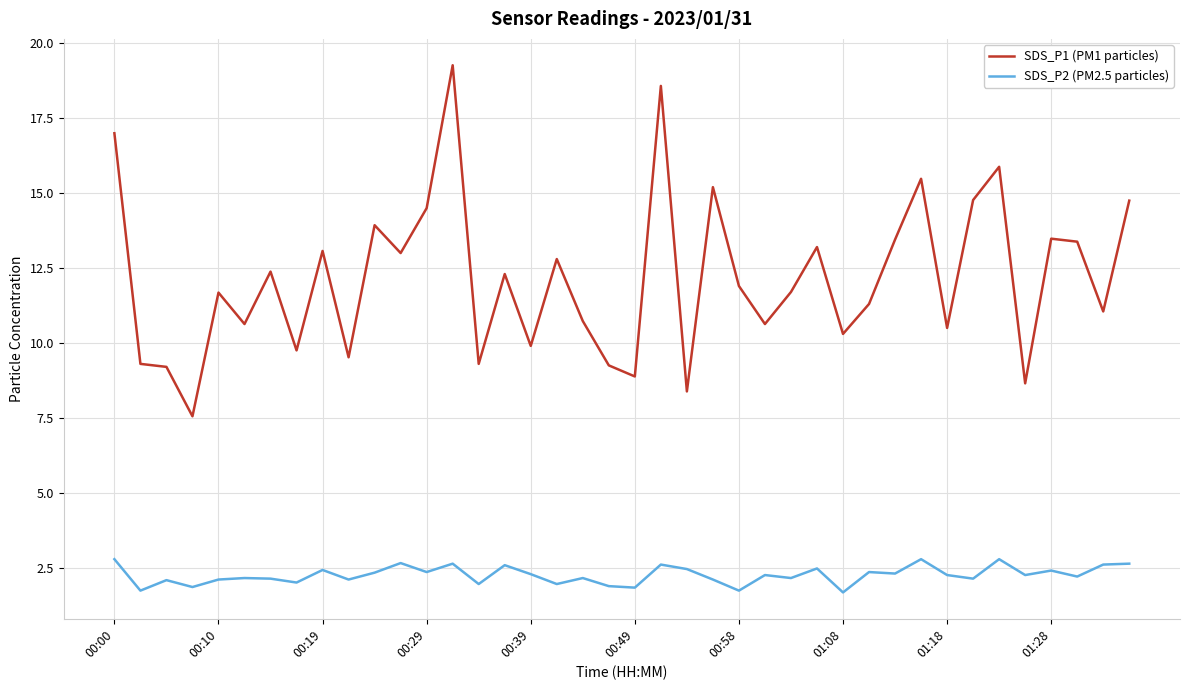

What is the difference between the maximum and minimum values in the SDS_P2 (PM2.5 particles) series?

1.1